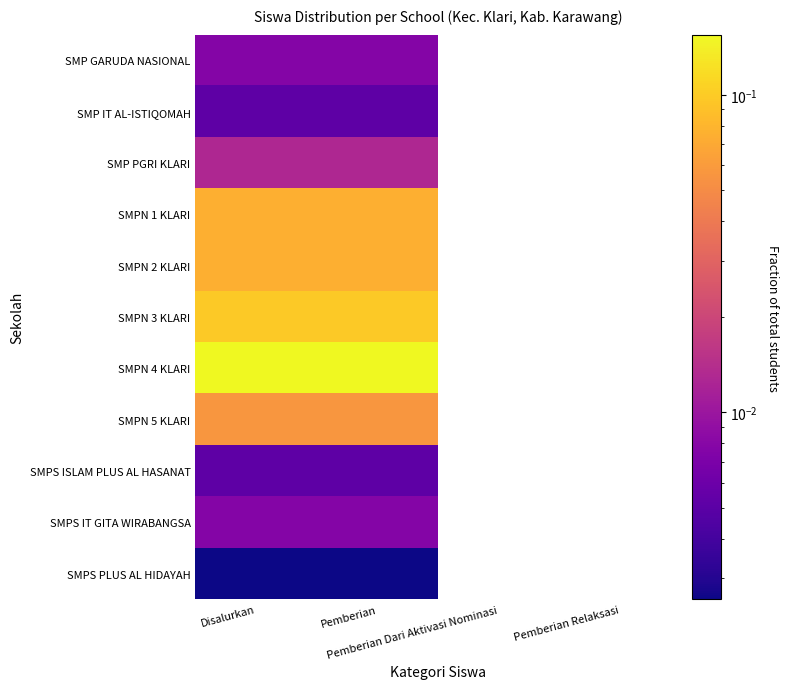

How many categories are shown in the chart?

4